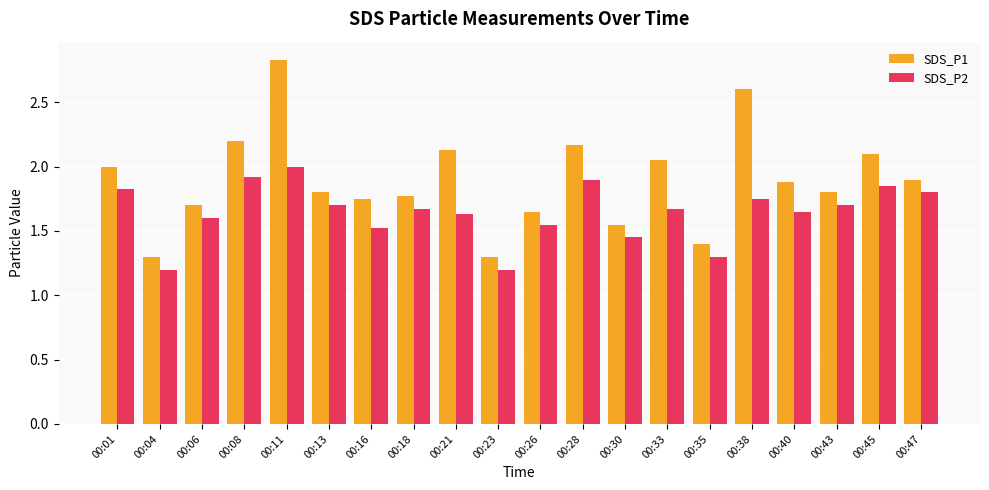

What is the difference between the second highest and minimum values in the SDS_P1 series?

1.3